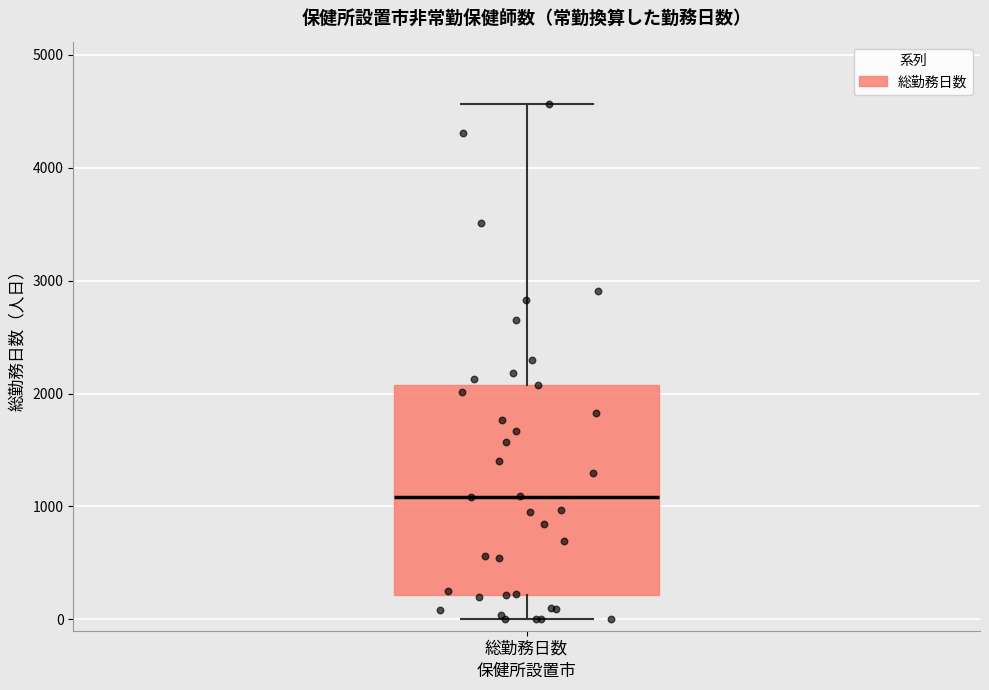

Where is the upper edge of the box for 総勤務日数 on the y-axis? The values are not printed on the chart, so give them approximately, as read against the axis.

2100